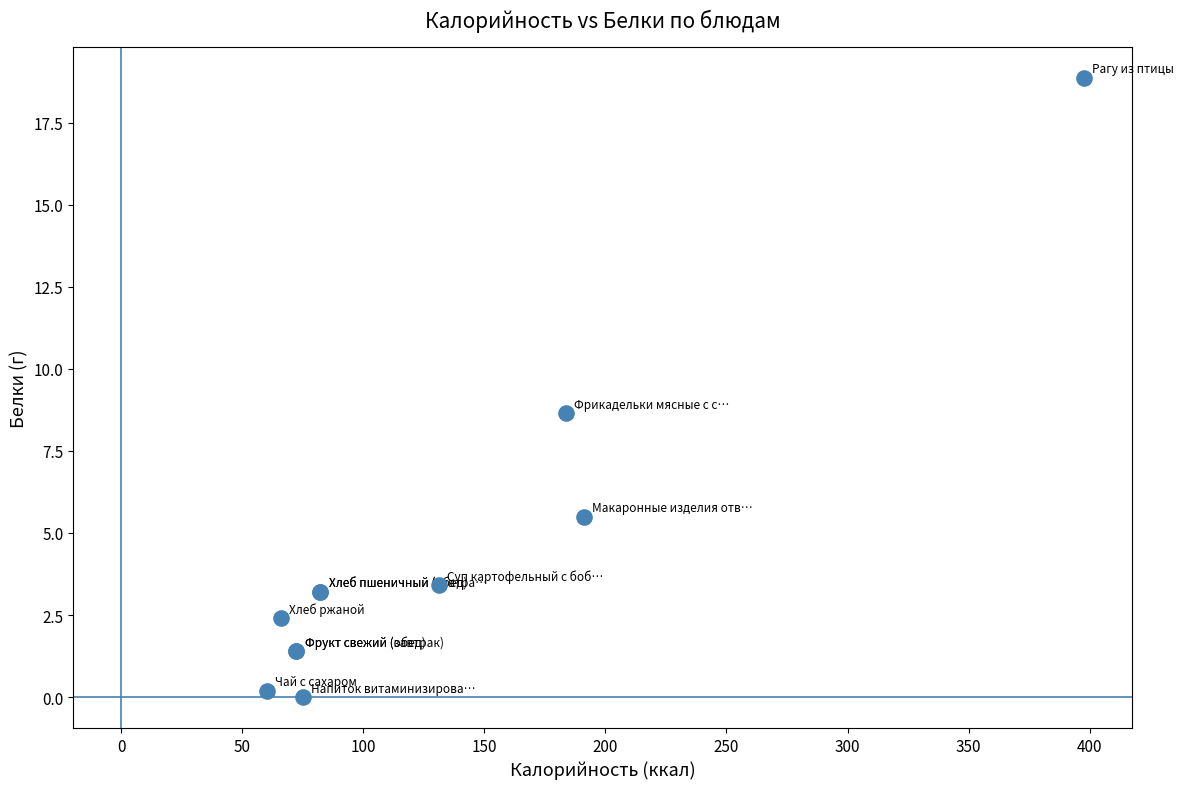

What Y value in the scatter plot is closest to 9?

8.7